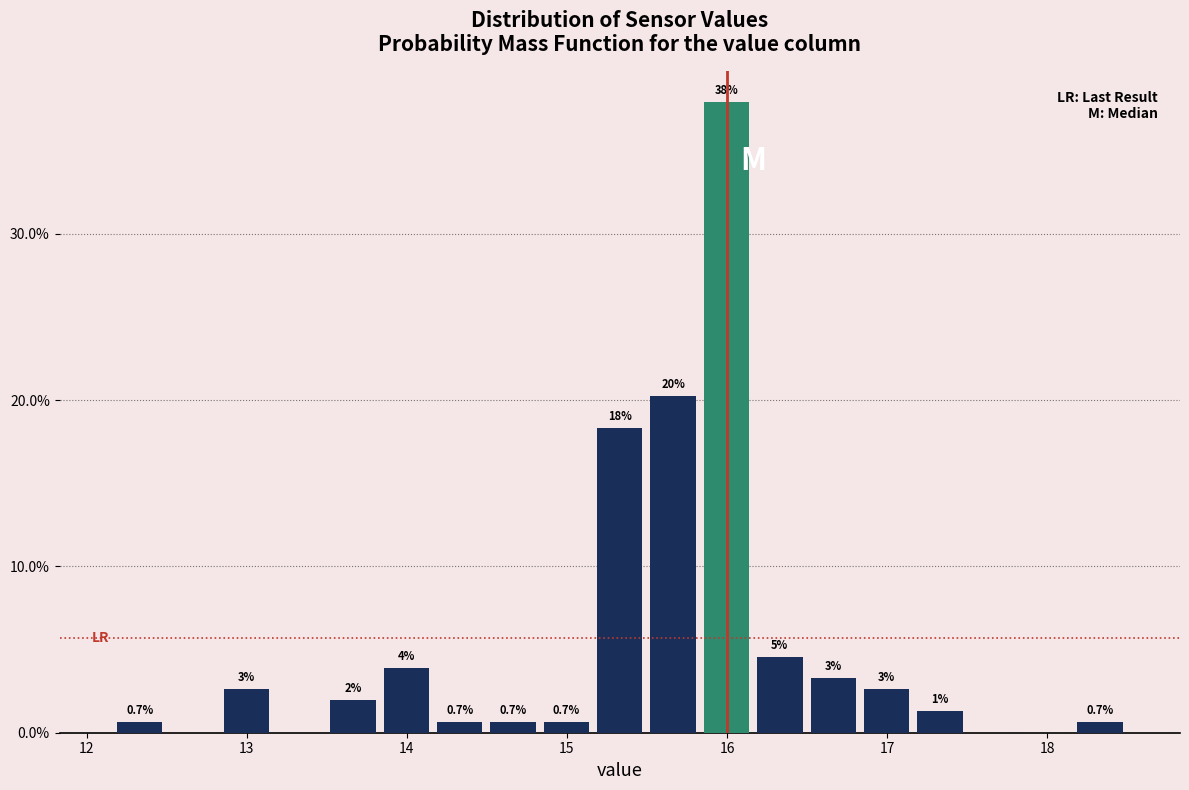

Read against the x-axis, roughly where is the centre of the tallest bar?

16.0